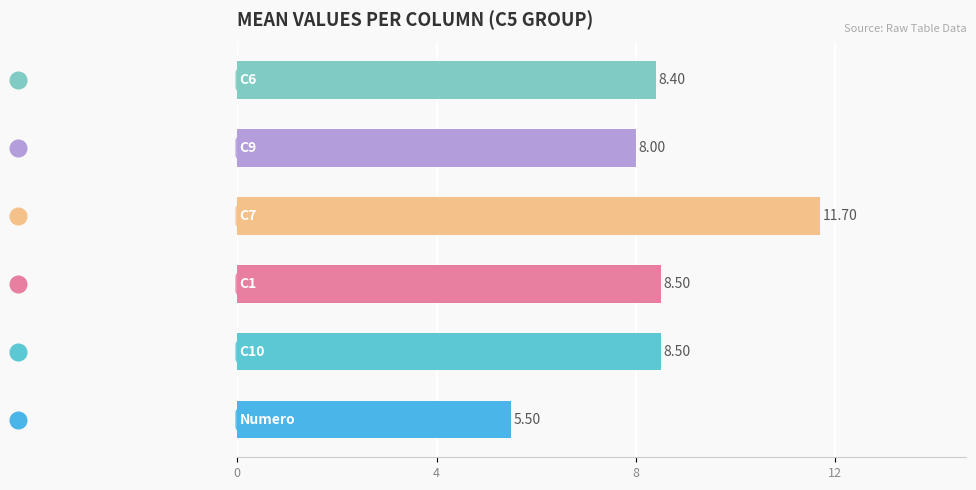

How many bars are there in total?

6